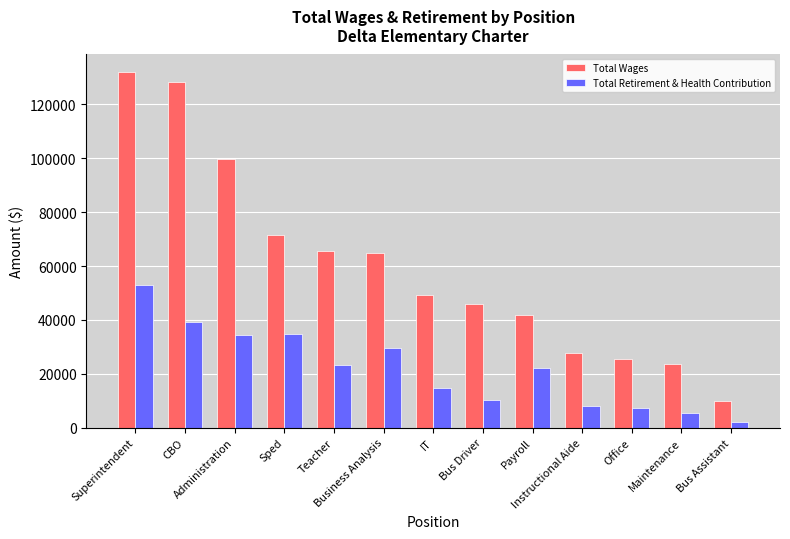

What is the average value of the Total Retirement & Health Contribution series?

21900